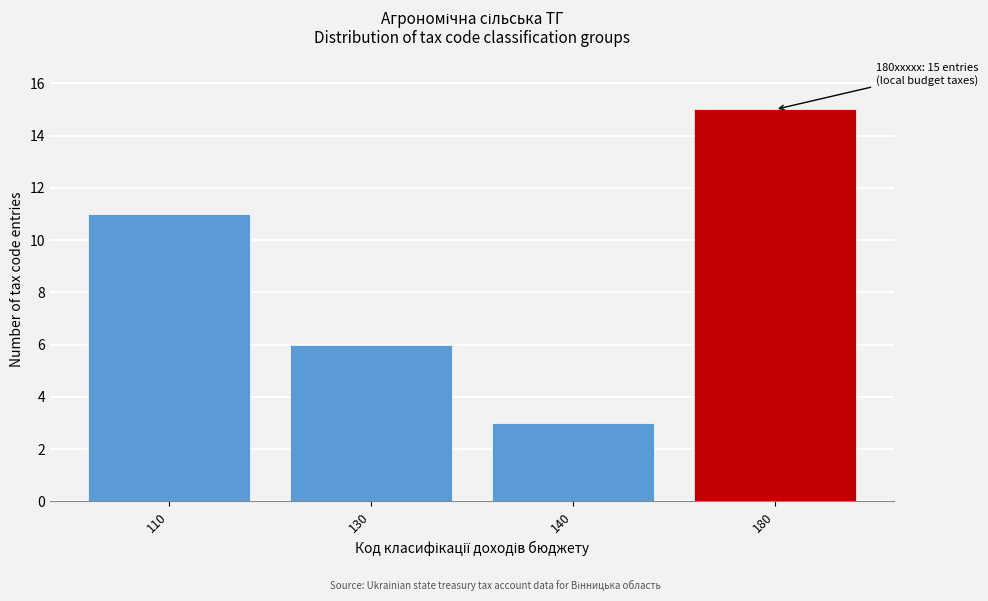

Reading left to right, transcribe all the data shown in this chart.

110=11	130=6	140=3	180=15